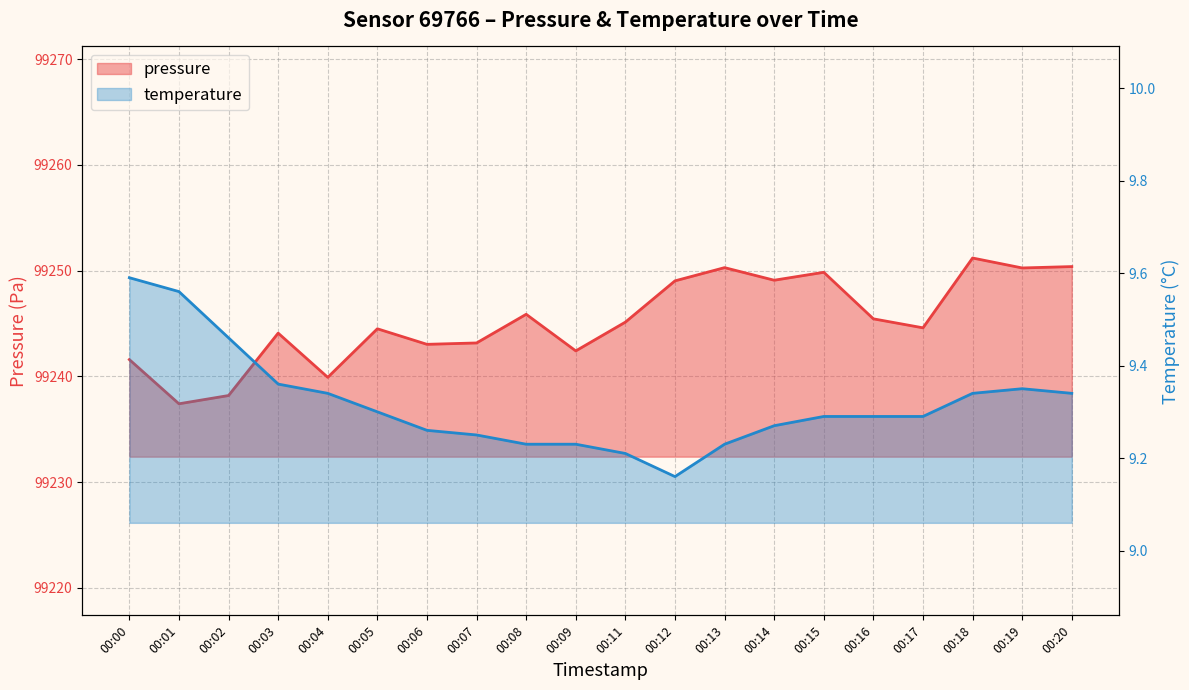

At which category does the chart reach its minimum across all series?

00:12